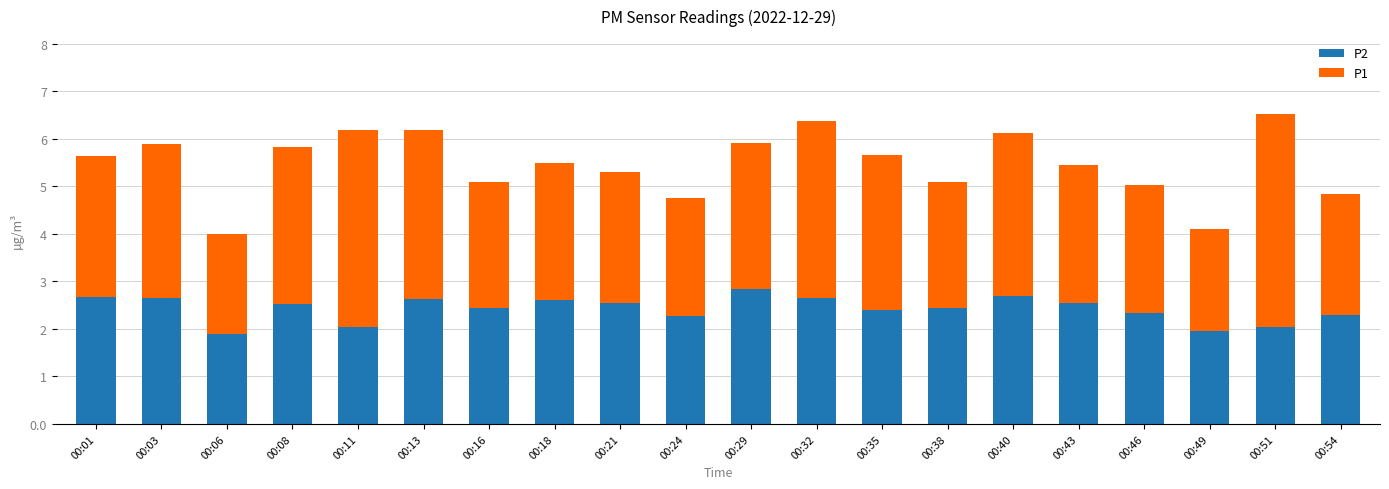

What is the total value across all series at 00:43?

5.5